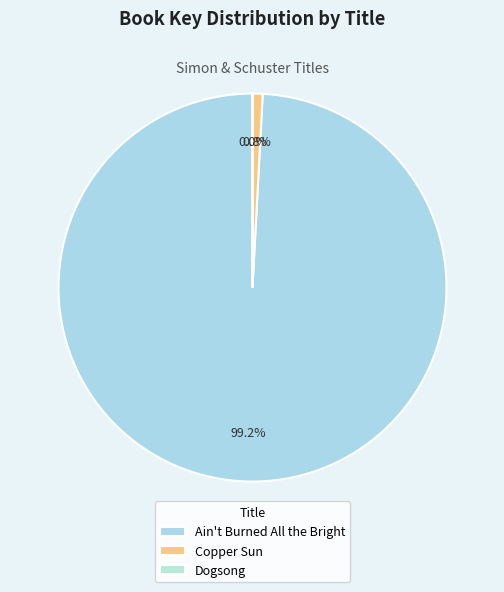

Do Copper Sun and Dogsong together represent more than half of the pie?

No